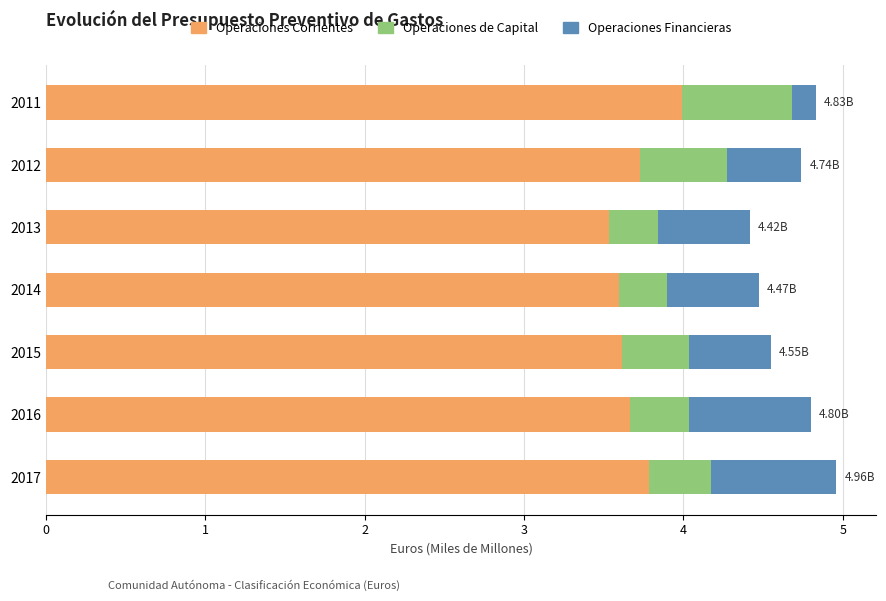

What is the total value across all series at 2014?

4.5